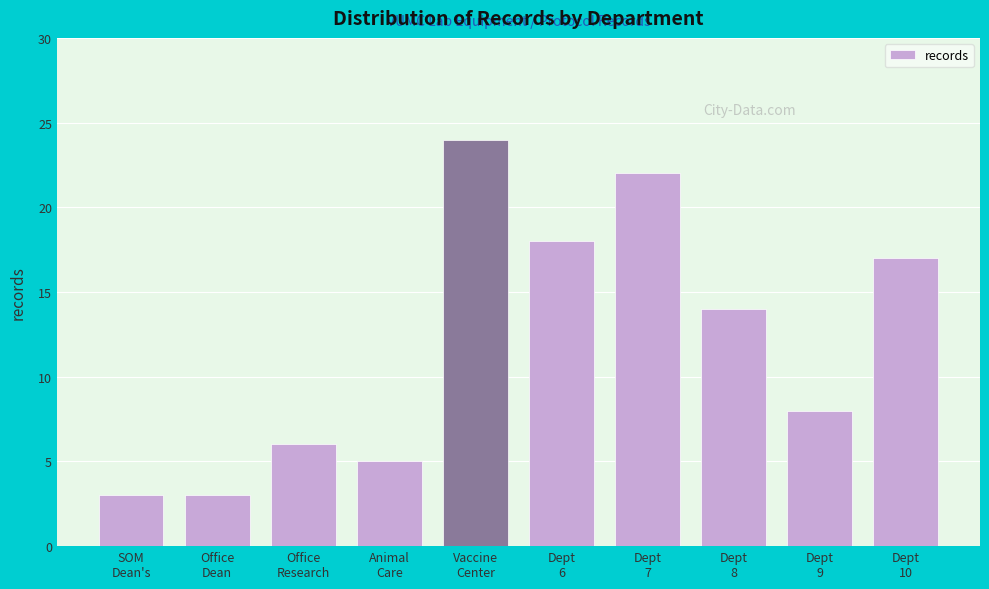

Reading left to right, list all the values displayed in this chart.

3	3	6	5	24	18	22	14	8	17